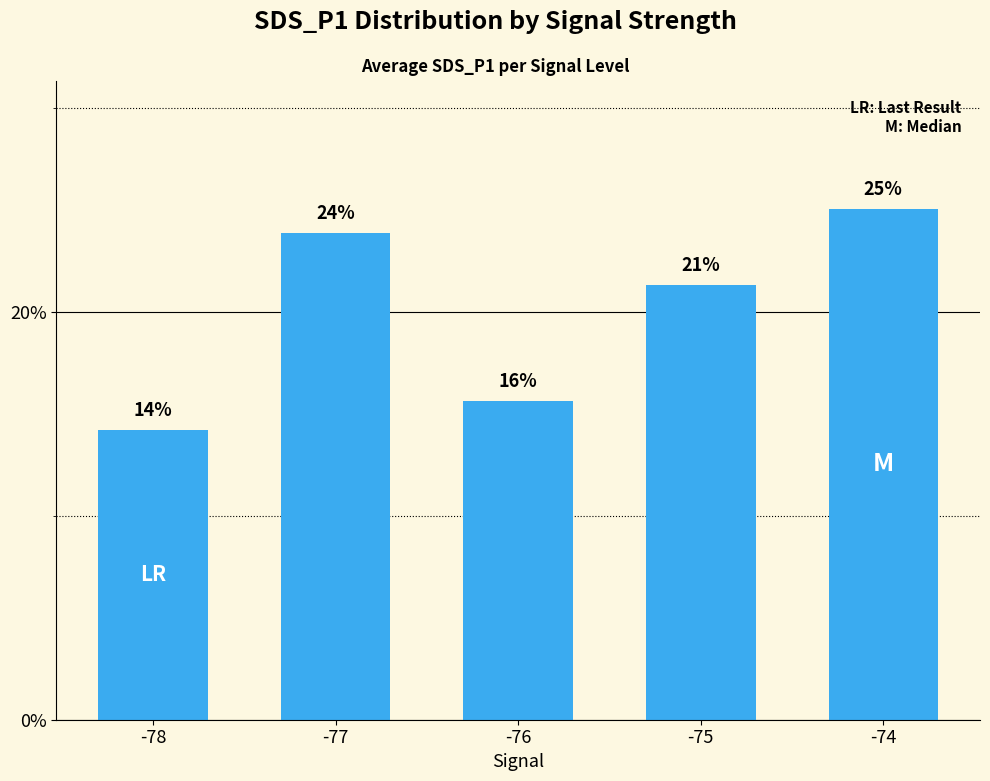

What is the value of the 3rd bar from the left?

0.2